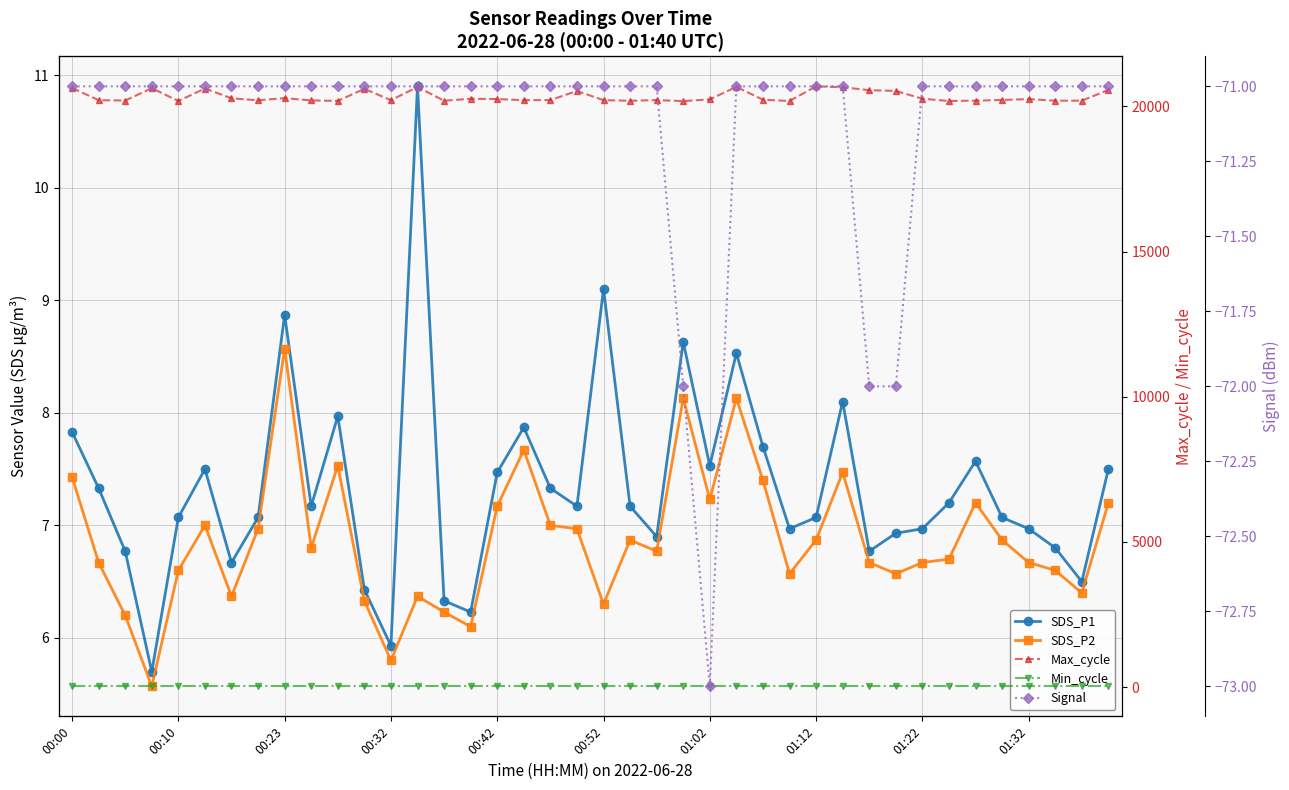

What is the smallest value displayed?

-73.0